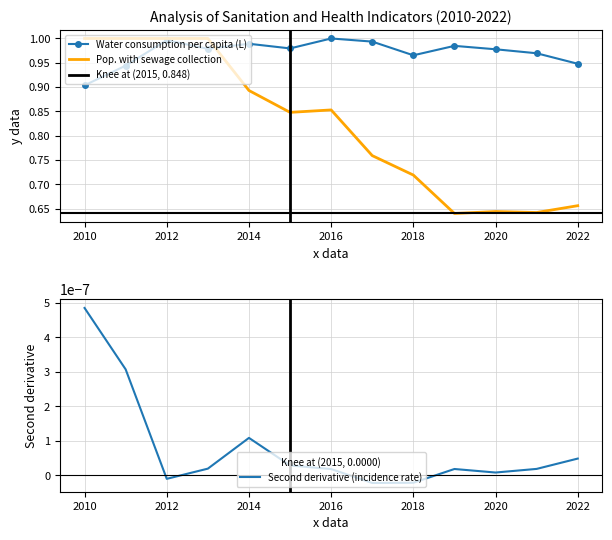

What is the average value of the Pop. with sewage collection series?

0.8